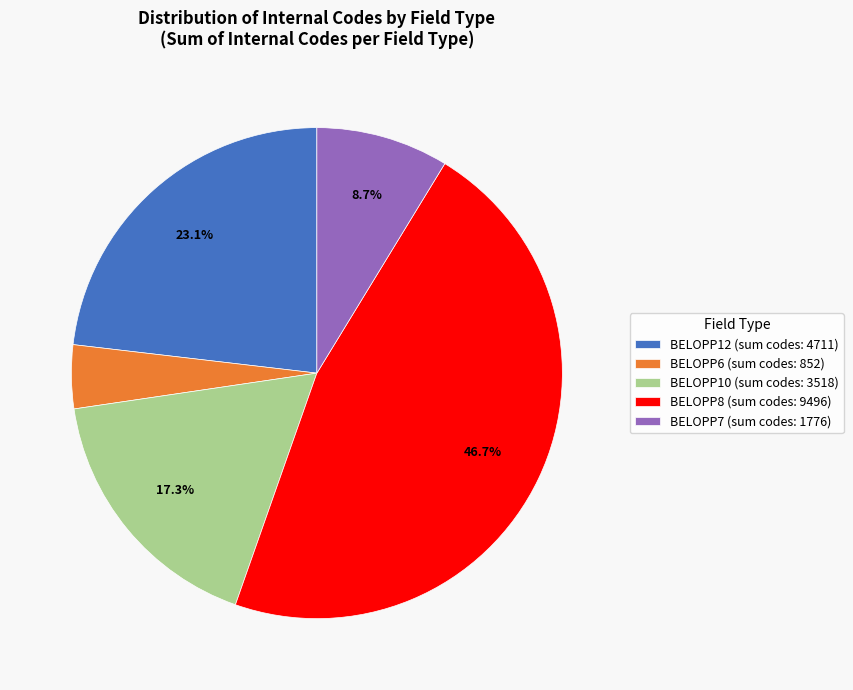

What portion of the pie excludes BELOPP10 (sum codes: 3518)?

82.7%